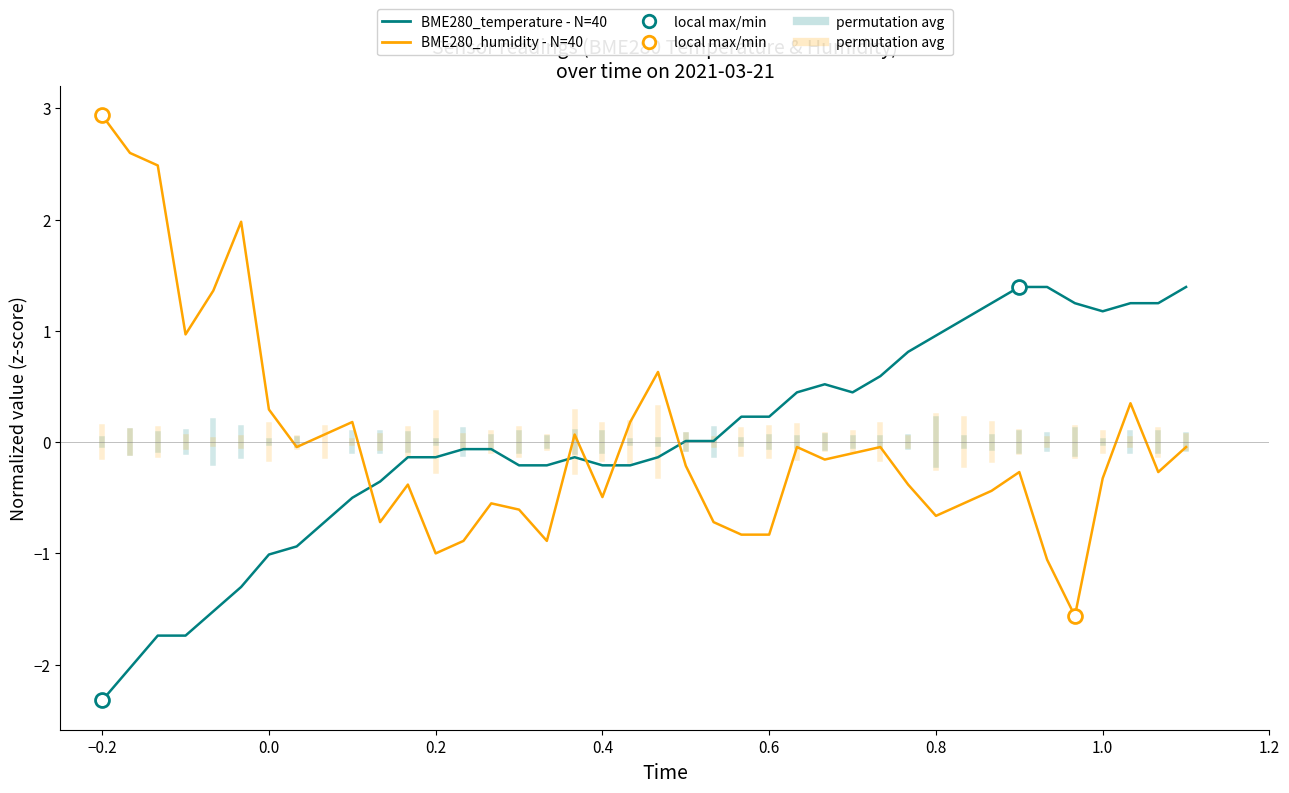

What is the difference between the maximum and minimum values in the BME280_temperature - N=40 series?

3.7